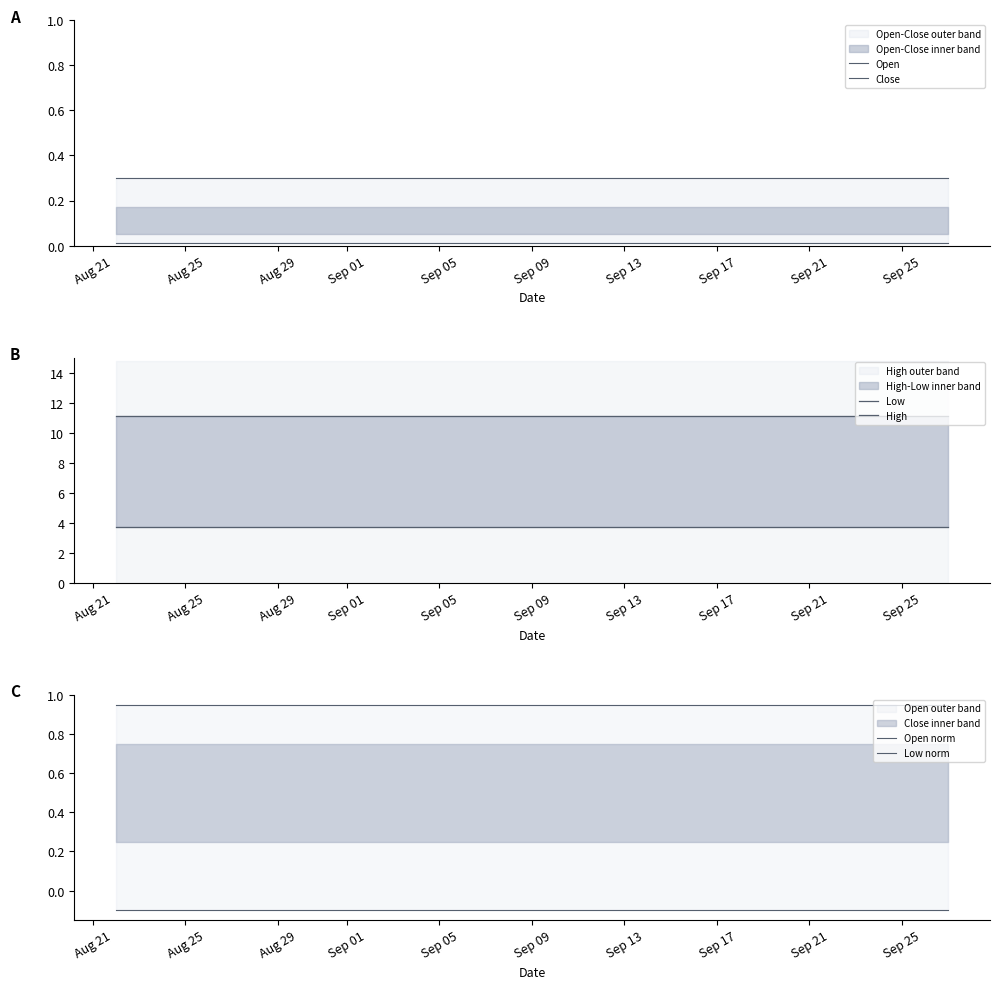

Reading left to right, what are all the values shown in this chart?

Open: 0.3	0.3	0.3	0.3	0.3	0.3	0.3	0.3	0.3	0.3	0.3	0.3	0.3	0.3	0.3	0.3	0.3	0.3	0.3	0.3	0.3	0.3	0.3	0.3	0.3	0.3	0.3	0.3	0.3	0.3	0.3	0.3	0.3	0.3	0.3	0.3	0.3
Close: 0.0	0.0	0.0	0.0	0.0	0.0	0.0	0.0	0.0	0.0	0.0	0.0	0.0	0.0	0.0	0.0	0.0	0.0	0.0	0.0	0.0	0.0	0.0	0.0	0.0	0.0	0.0	0.0	0.0	0.0	0.0	0.0	0.0	0.0	0.0	0.0	0.0
Low: 3.7	3.7	3.7	3.7	3.7	3.7	3.7	3.7	3.7	3.7	3.7	3.7	3.7	3.7	3.7	3.7	3.7	3.7	3.7	3.7	3.7	3.7	3.7	3.7	3.7	3.7	3.7	3.7	3.7	3.7	3.7	3.7	3.7	3.7	3.7	3.7	3.7
High: 11.1	11.1	11.1	11.1	11.1	11.1	11.1	11.1	11.1	11.1	11.1	11.1	11.1	11.1	11.1	11.1	11.1	11.1	11.1	11.1	11.1	11.1	11.1	11.1	11.1	11.1	11.1	11.1	11.1	11.1	11.1	11.1	11.1	11.1	11.1	11.1	11.1
Open norm: 0.9	0.9	0.9	0.9	0.9	0.9	0.9	0.9	0.9	0.9	0.9	0.9	0.9	0.9	0.9	0.9	0.9	0.9	0.9	0.9	0.9	0.9	0.9	0.9	0.9	0.9	0.9	0.9	0.9	0.9	0.9	0.9	0.9	0.9	0.9	0.9	0.9
Low norm: -0.1	-0.1	-0.1	-0.1	-0.1	-0.1	-0.1	-0.1	-0.1	-0.1	-0.1	-0.1	-0.1	-0.1	-0.1	-0.1	-0.1	-0.1	-0.1	-0.1	-0.1	-0.1	-0.1	-0.1	-0.1	-0.1	-0.1	-0.1	-0.1	-0.1	-0.1	-0.1	-0.1	-0.1	-0.1	-0.1	-0.1